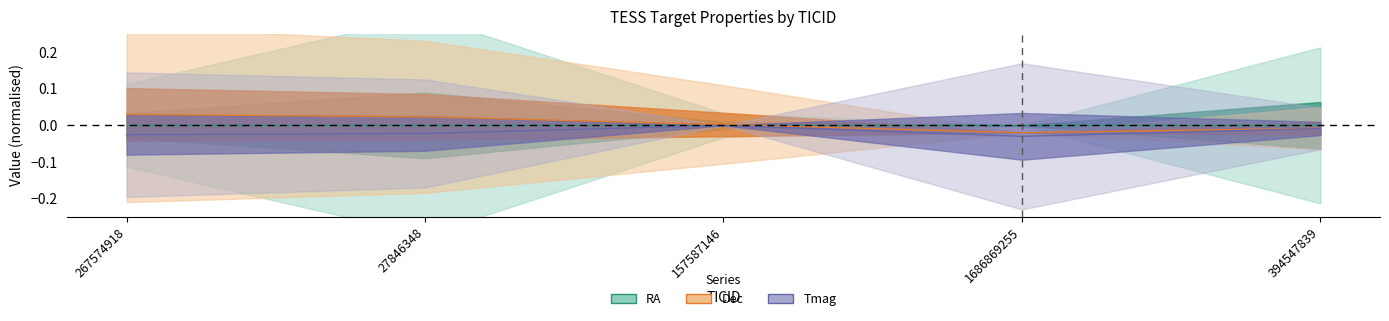

Between 1686869255 and 157587146, which is larger?

157587146